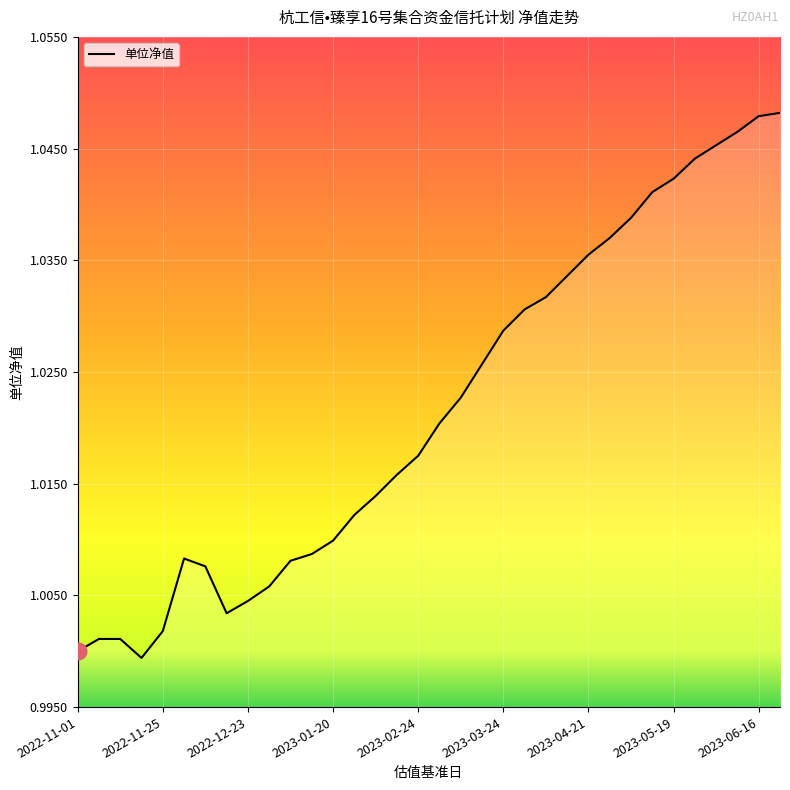

Does the chart have visible grid lines?

Yes